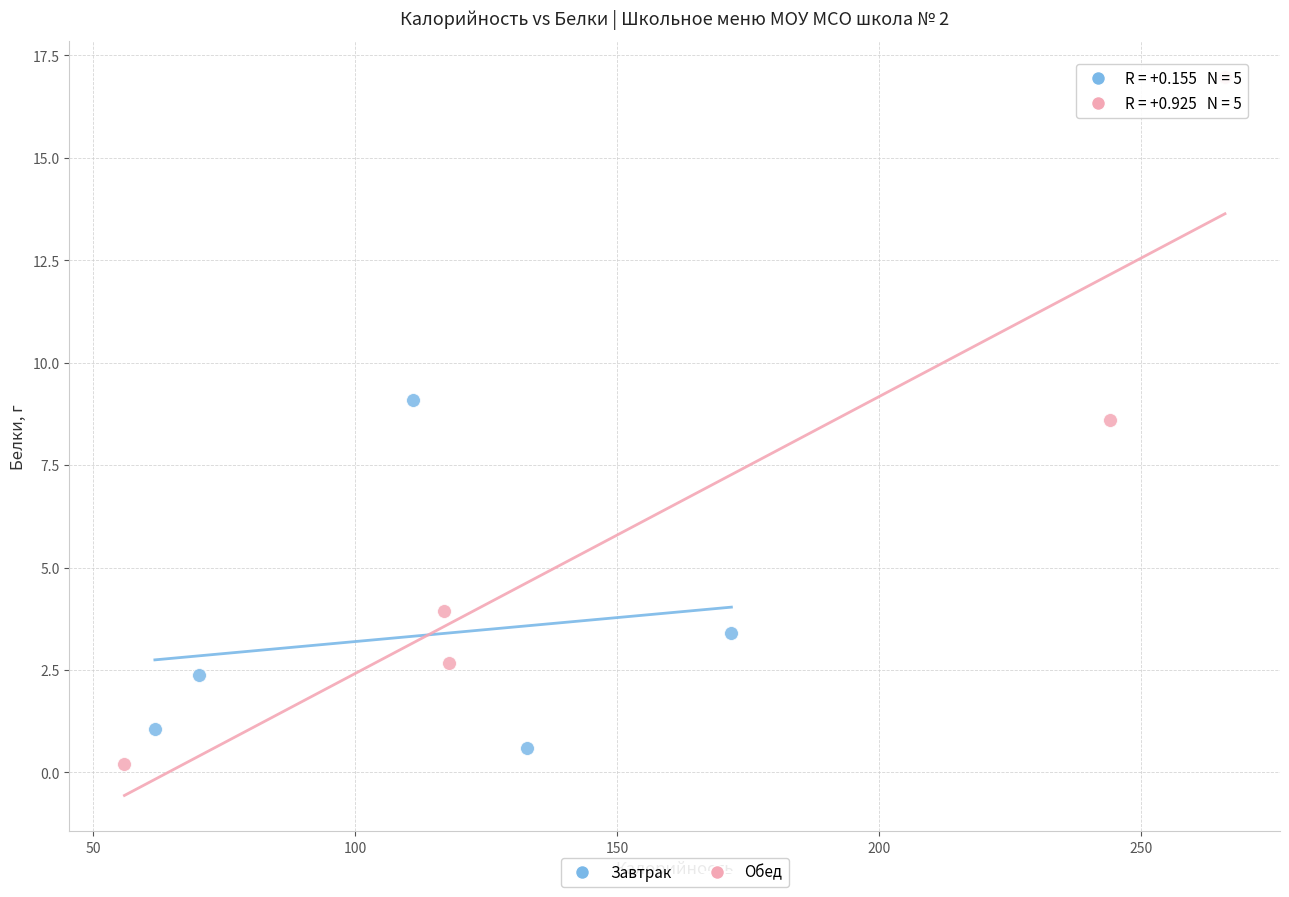

Which series contains the highest Y value?

Обед